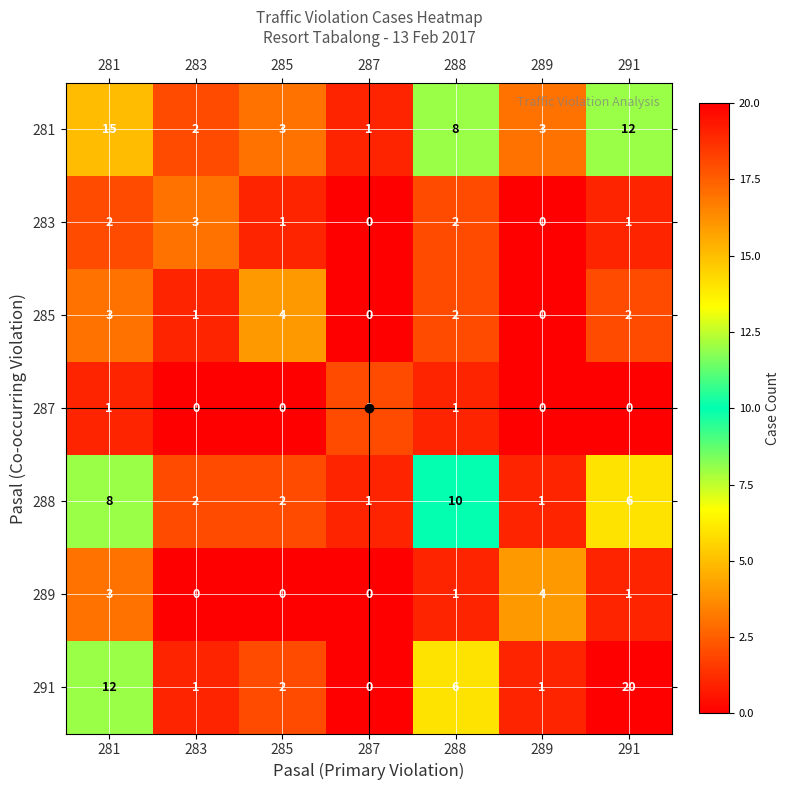

What is the greatest value displayed?

20